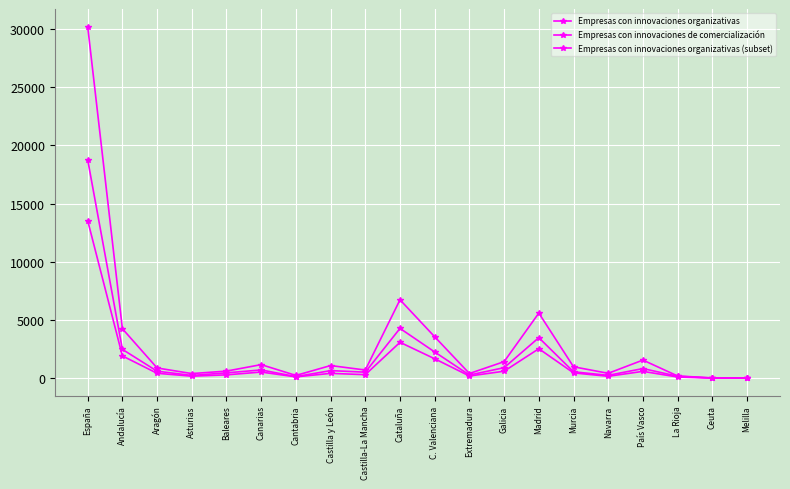

What is the total value across all series at Castilla y León?

2149